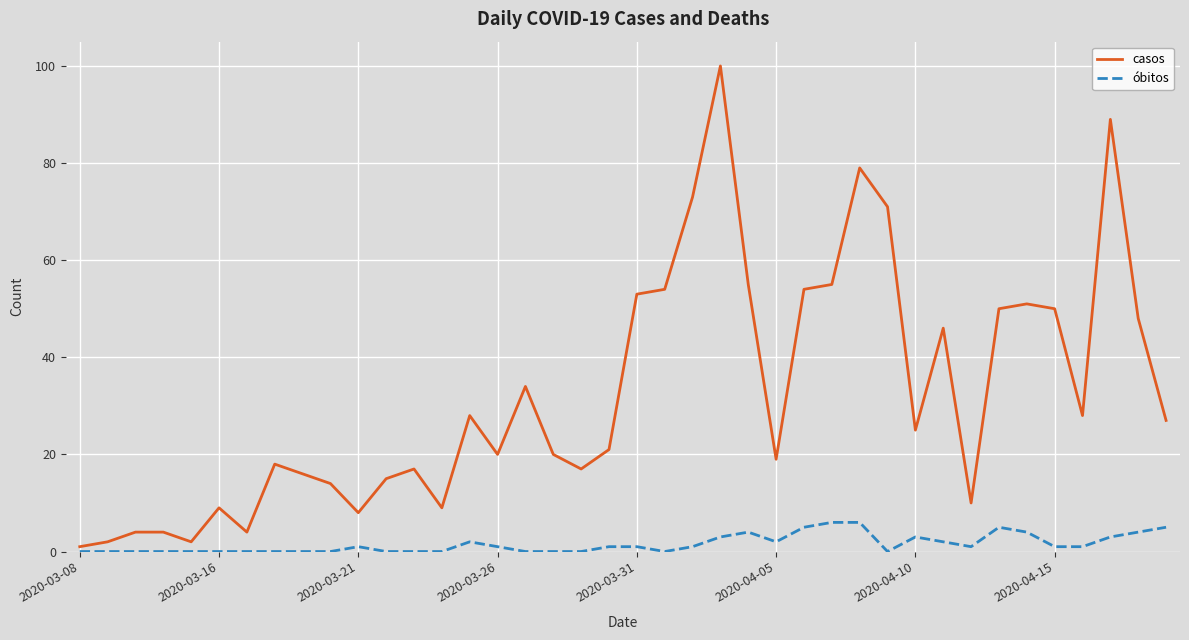

What are all the series names shown in the legend?

casos, óbitos